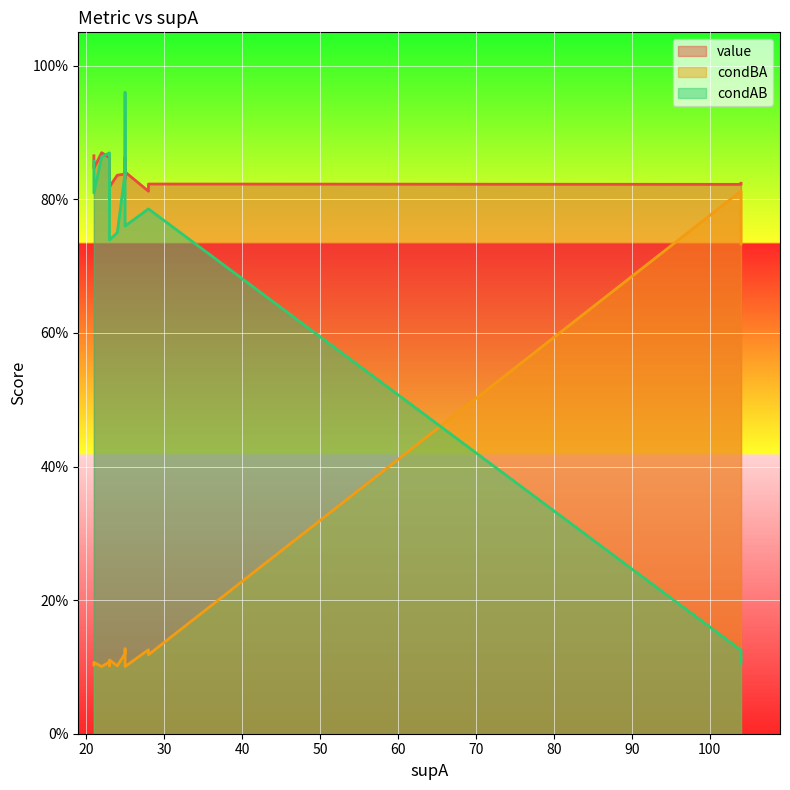

How many times do value and condAB cross each other?

4